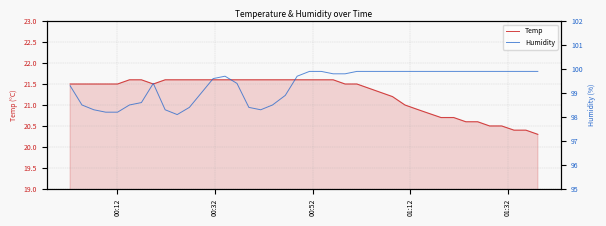

In Humidity, how many points are higher than both neighbors (excluding endpoints)?

2